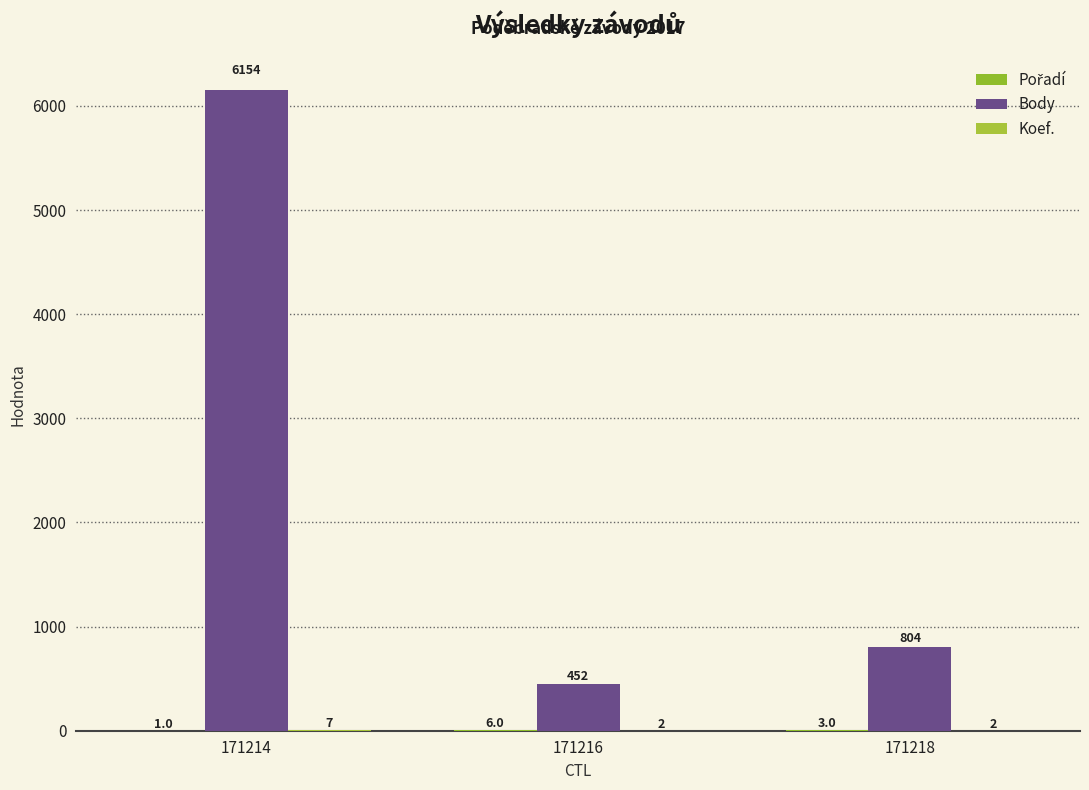

What is the difference between the second highest and minimum values in the Pořadí series?

2